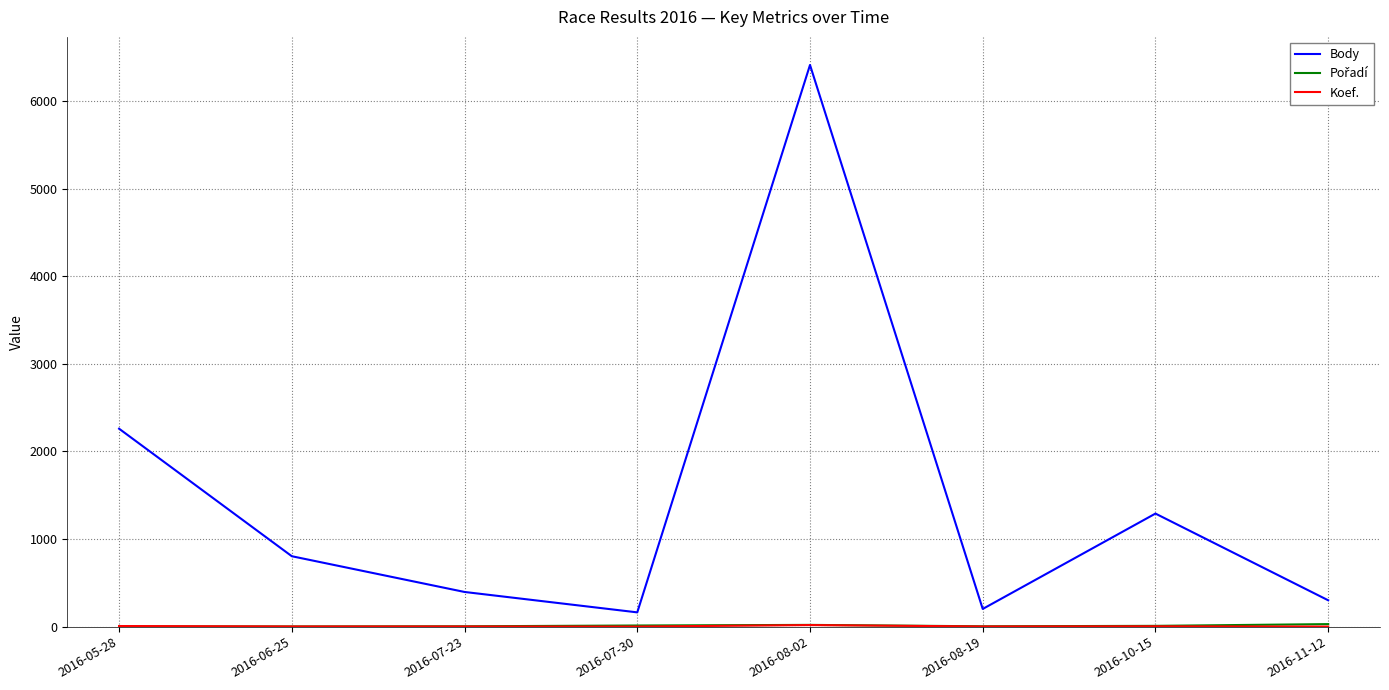

At which label does Body reach its peak?

2016-08-02